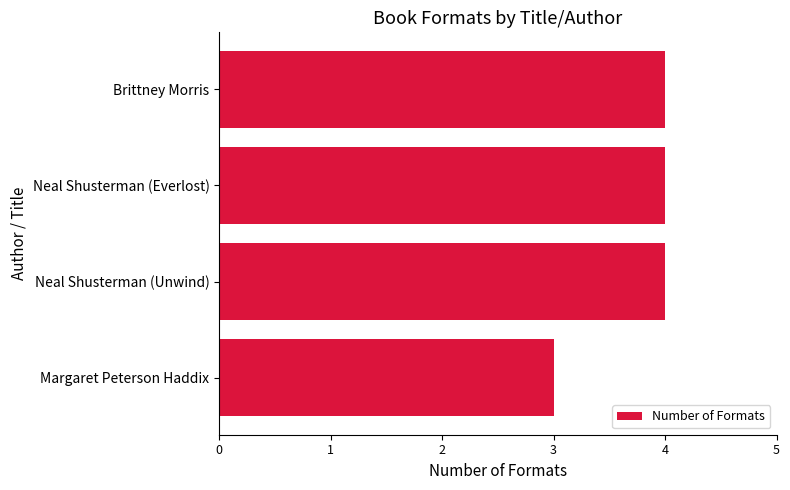

At which label is the value closest to 3?

Margaret Peterson Haddix